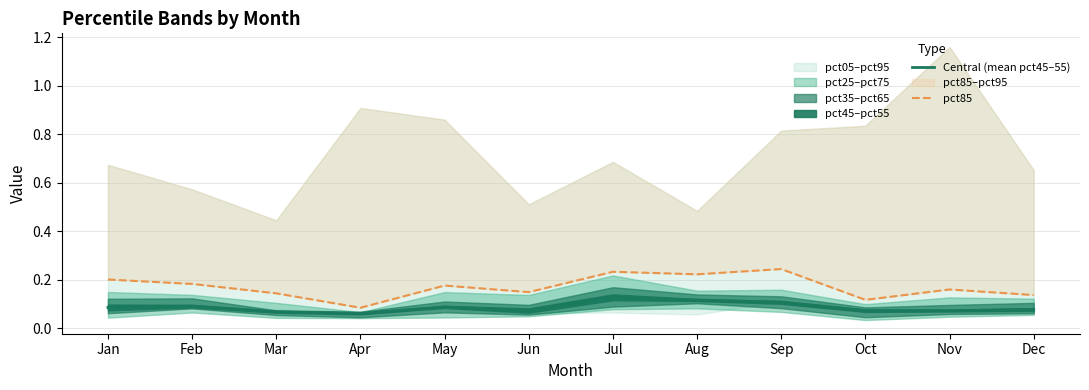

At how many categories does at least one series exceed 0?

12